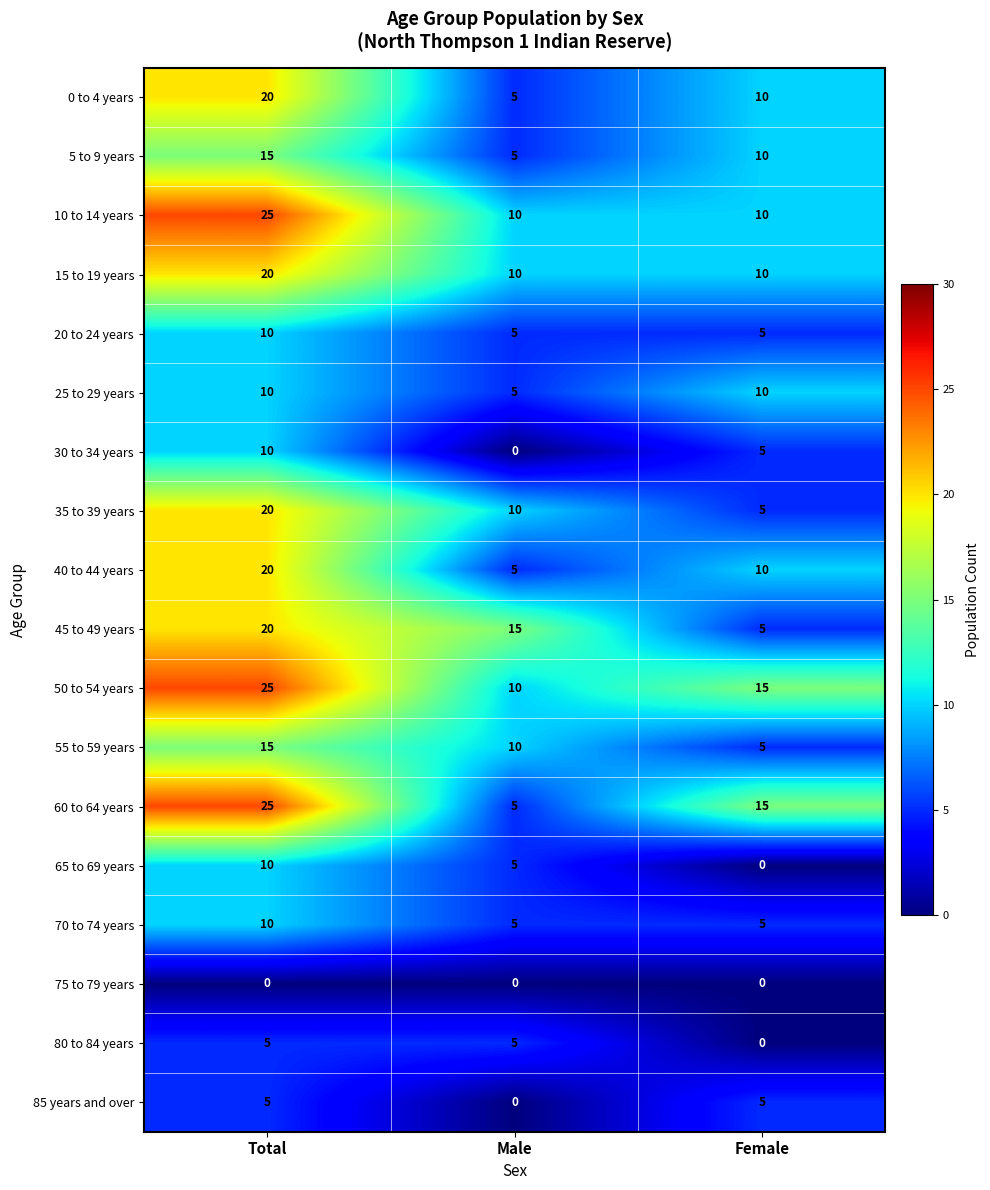

Where is 40 to 44 years nearest to the value 12?

Female